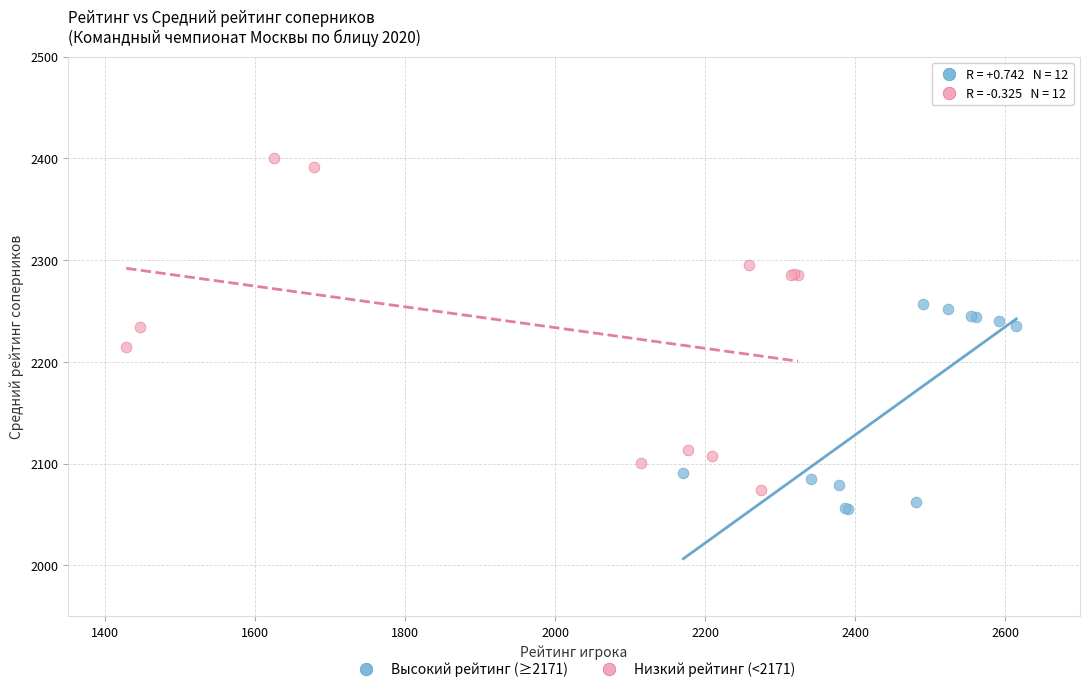

Which series has the widest spread of Y values?

Низкий рейтинг (<2171)